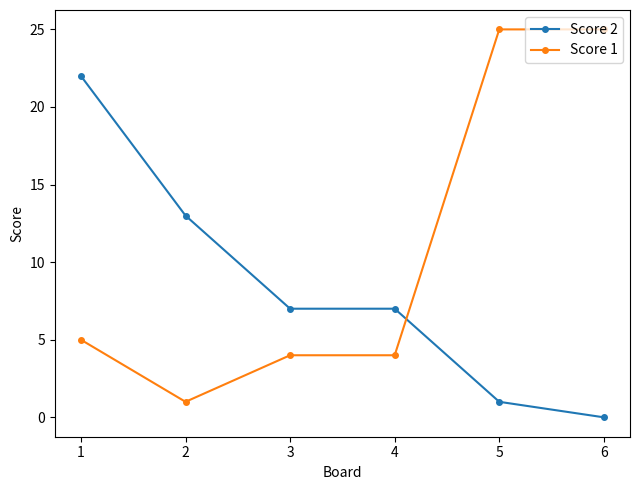

Is it true that Score 2 equals 9 at 4?

False